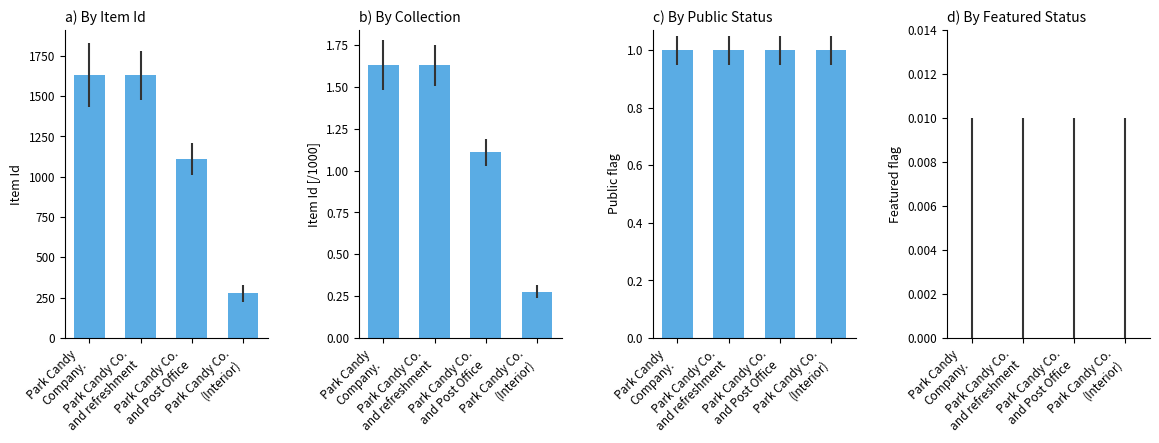

Reading left to right, transcribe all the data shown in this chart.

1.6	1.6	1.1	0.3